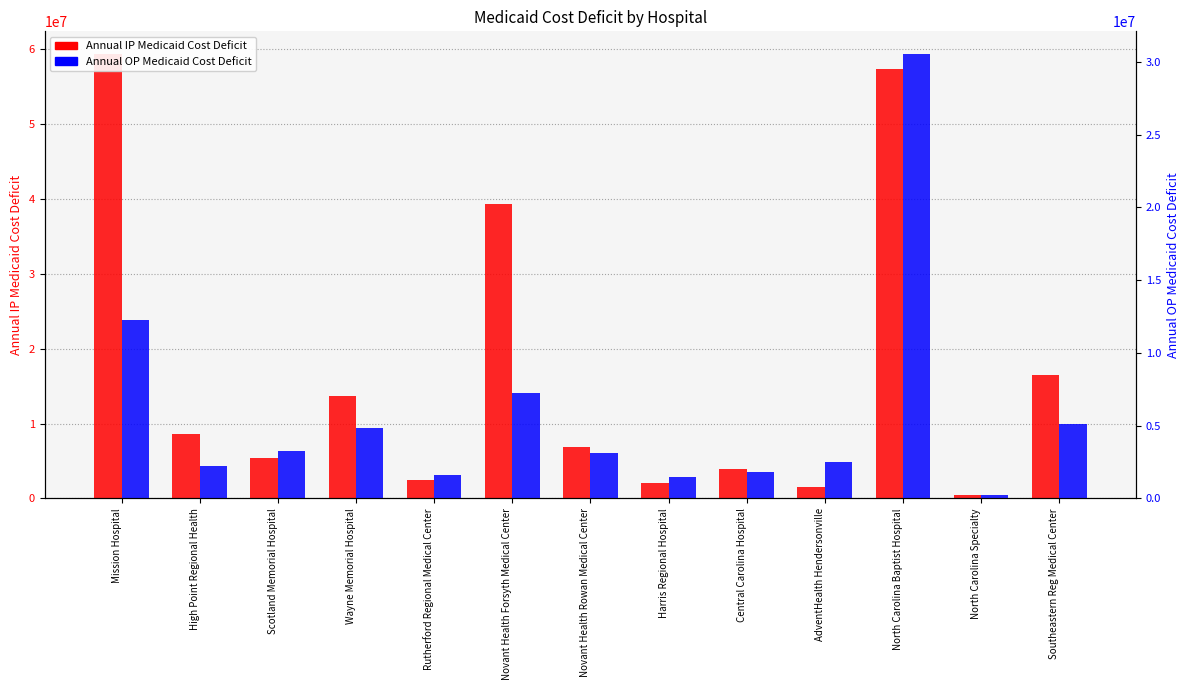

Reading right to left, transcribe all the data shown in this chart.

Annual IP Medicaid Cost Deficit: Southeastern Reg Medical Center=16508294.4	North Carolina Specialty=387947.1	North Carolina Baptist Hospital=57366726.0	AdventHealth Hendersonville=1554776.6	Central Carolina Hospital=3954841.5	Harris Regional Hospital=2014424.1	Novant Health Rowan Medical Center=6824949.2	Novant Health Forsyth Medical Center=39374779.8	Rutherford Regional Medical Center=2509355.7	Wayne Memorial Hospital=13710859.2	Scotland Memorial Hospital=5366811.8	High Point Regional Health=8542698.1	Mission Hospital=59415733.1
Annual OP Medicaid Cost Deficit: Southeastern Reg Medical Center=5121691.7	North Carolina Specialty=262787.8	North Carolina Baptist Hospital=30559710.2	AdventHealth Hendersonville=2480409.6	Central Carolina Hospital=1806336.4	Harris Regional Hospital=1475781.1	Novant Health Rowan Medical Center=3132558.4	Novant Health Forsyth Medical Center=7270989.7	Rutherford Regional Medical Center=1584487.9	Wayne Memorial Hospital=4865039.5	Scotland Memorial Hospital=3256997.8	High Point Regional Health=2235661.4	Mission Hospital=12281169.7